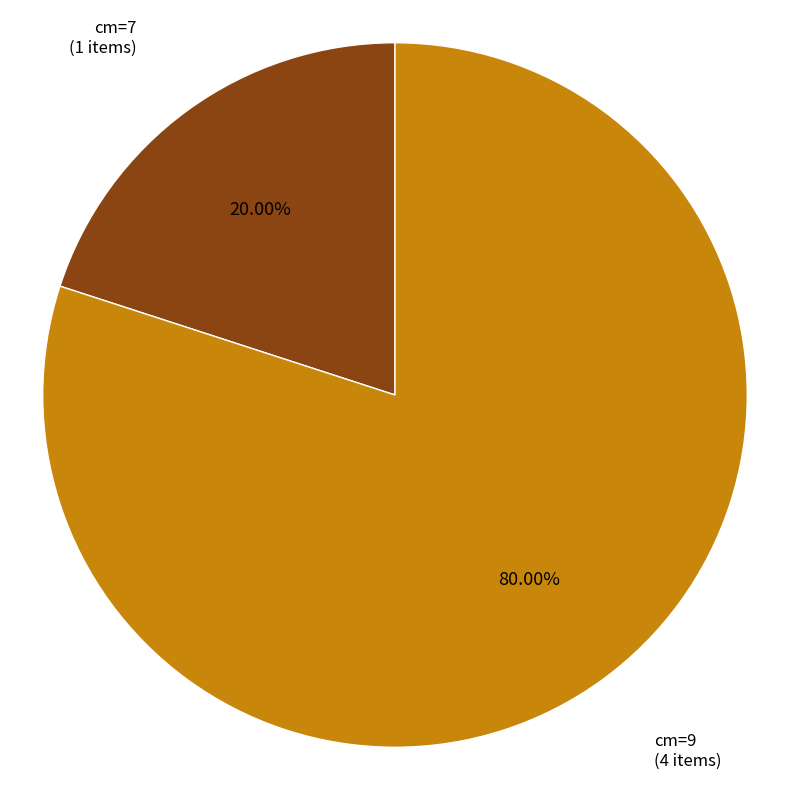

Which has a higher value, cm=7 or cm=9?

cm=9